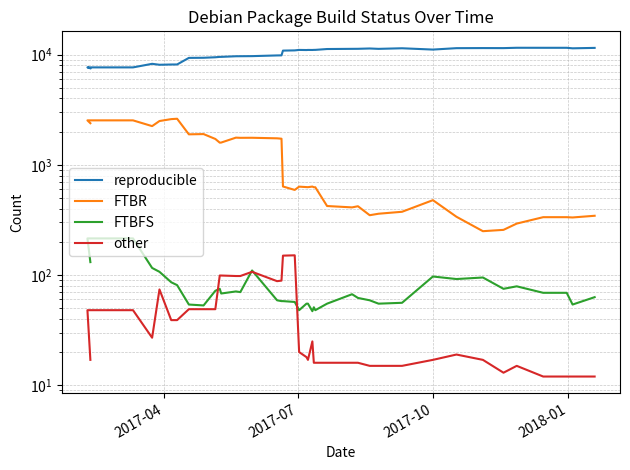

What is the sum of all other values?

1752